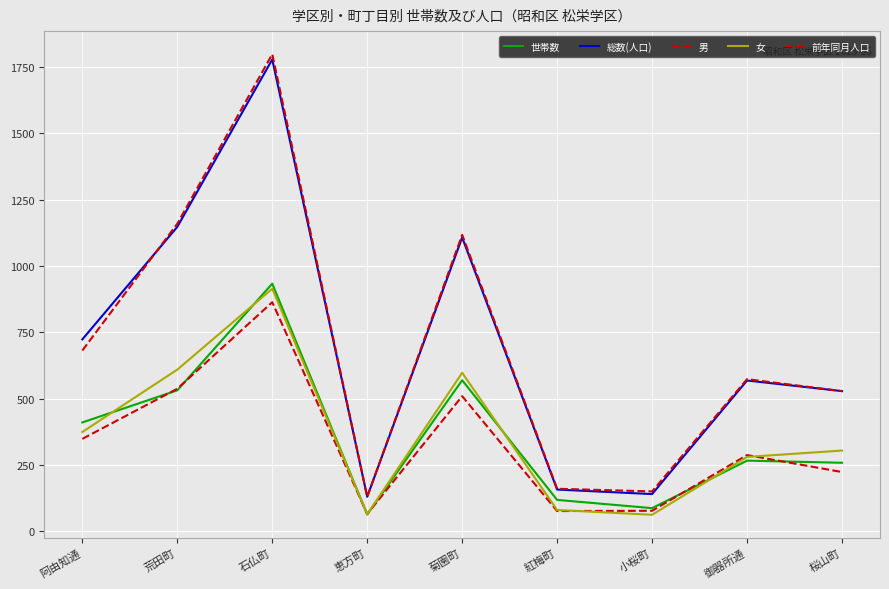

How many lines are shown in the chart?

5